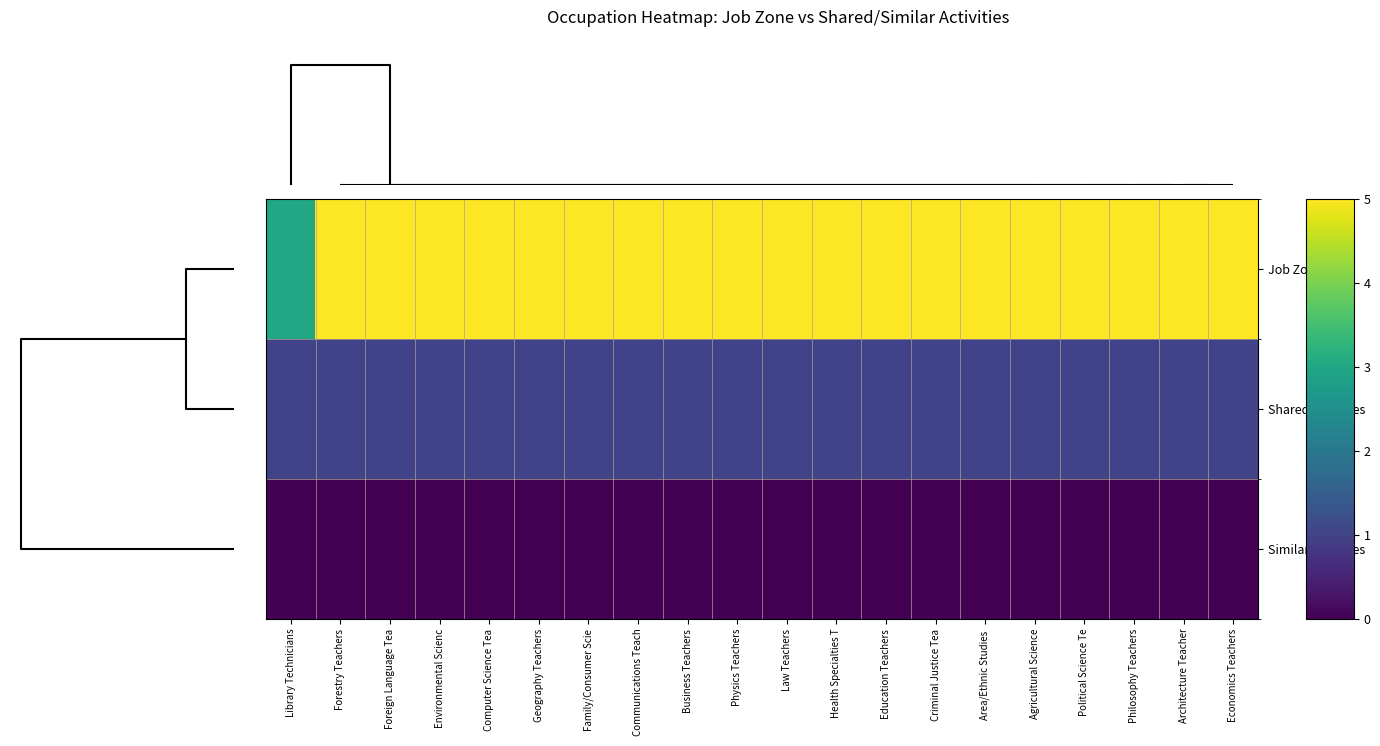

Which series has the largest range (max minus min)?

Job Zone